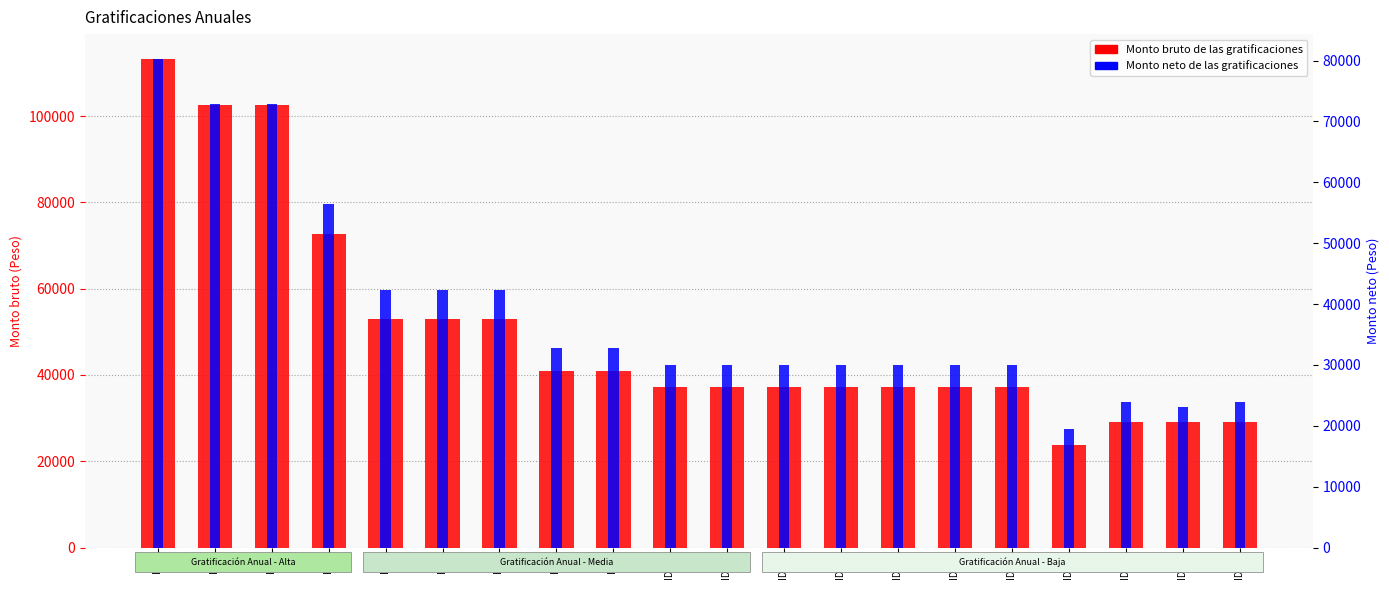

Rank the categories by Monto bruto value from highest to lowest.

ID 1, ID 2, ID 3, ID 4, ID 5, ID 6, ID 7, ID 8, ID 9, ID 10, ID 11, ID 12, ID 13, ID 14, ID 15, ID 16, ID 18, ID 19, ID 20, ID 17